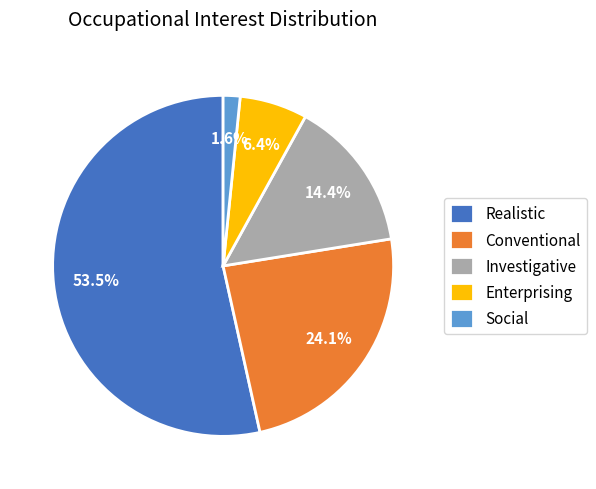

Is Realistic the majority of the pie?

Yes